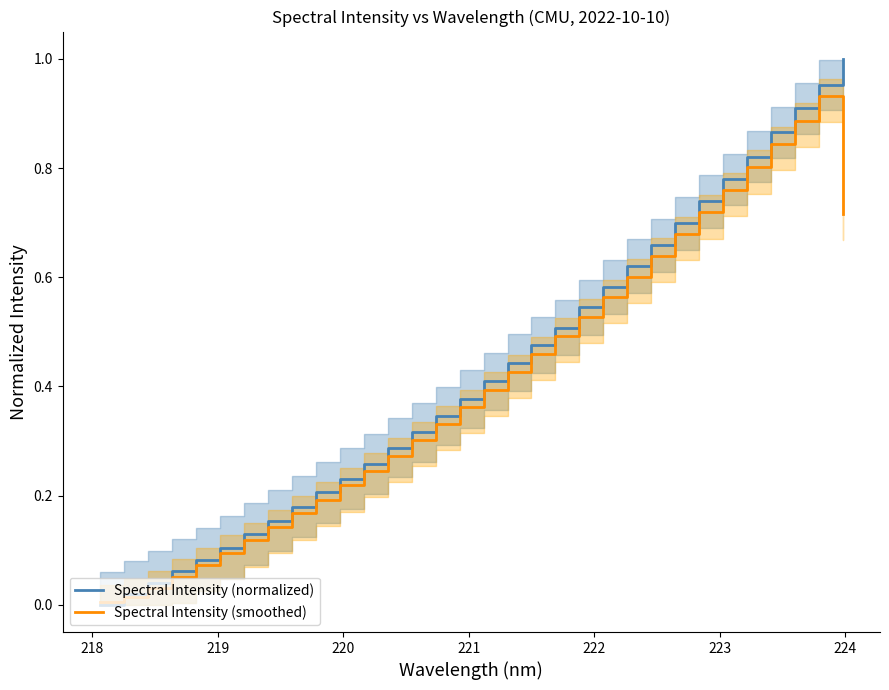

After their last crossing, which series has the higher values: Spectral Intensity (smoothed) or Spectral Intensity (normalized)?

Spectral Intensity (normalized)